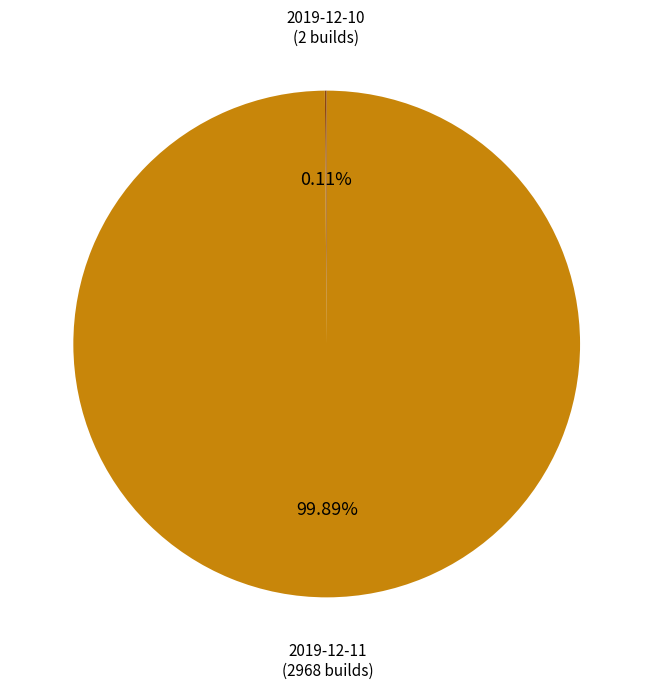

Does any single category account for the majority?

Yes